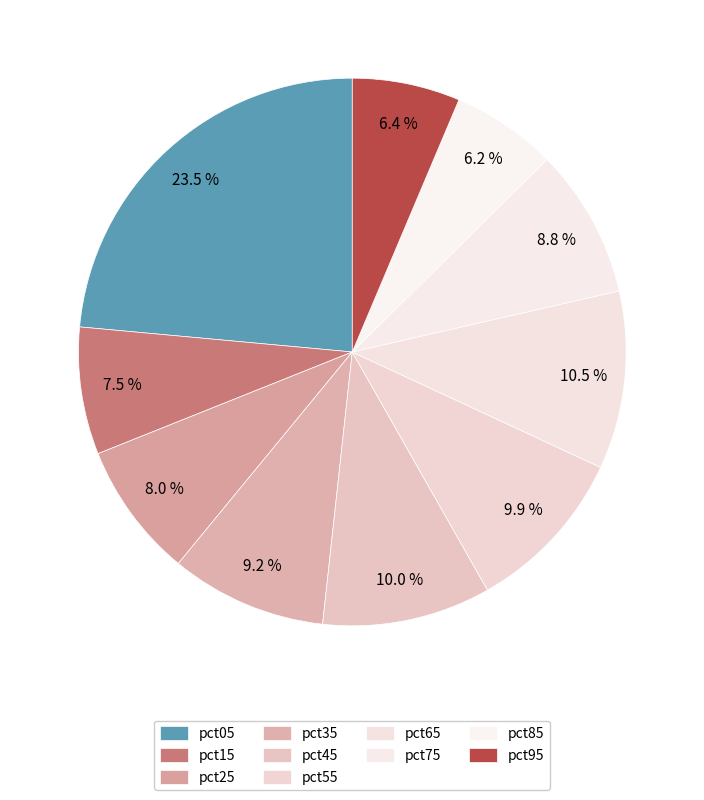

How many segments does this pie chart have?

10